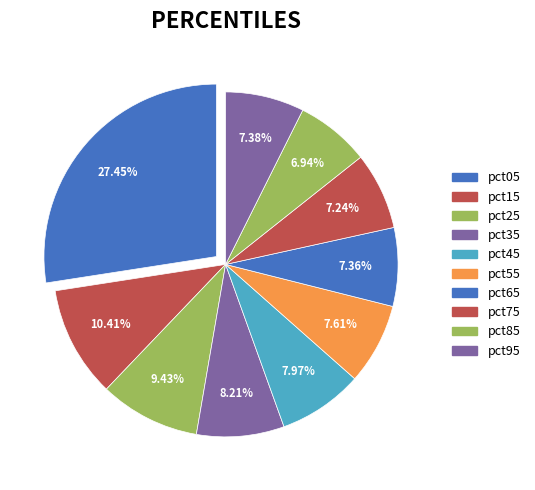

Which has a higher value, pct65 or pct35?

pct35